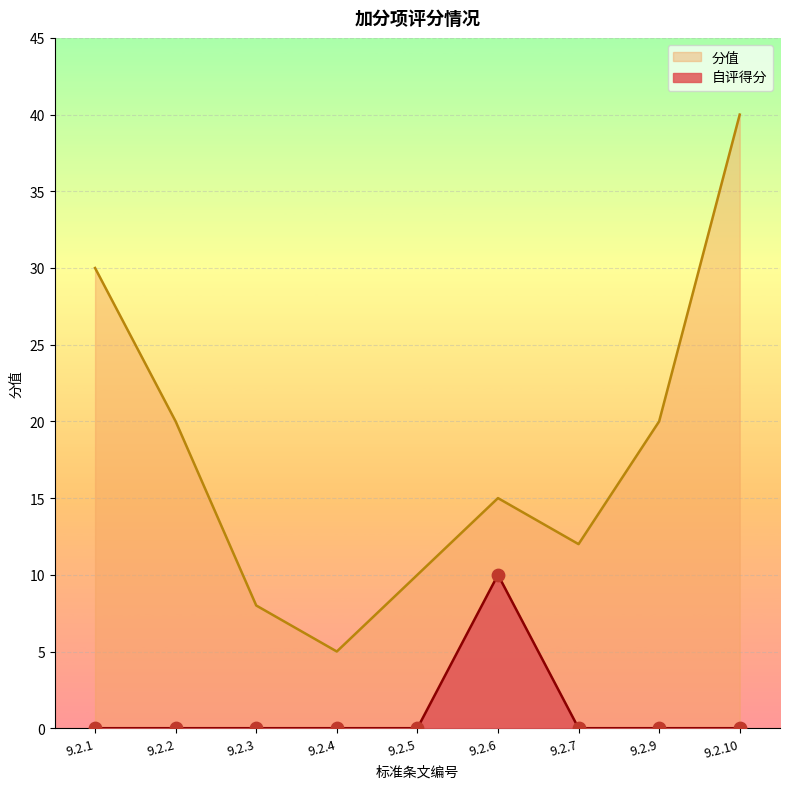

What is the total value across all series at 9.2.7?

12